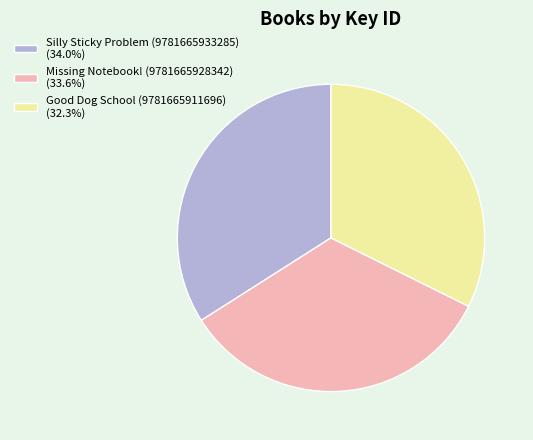

Is there a majority slice in this chart?

No